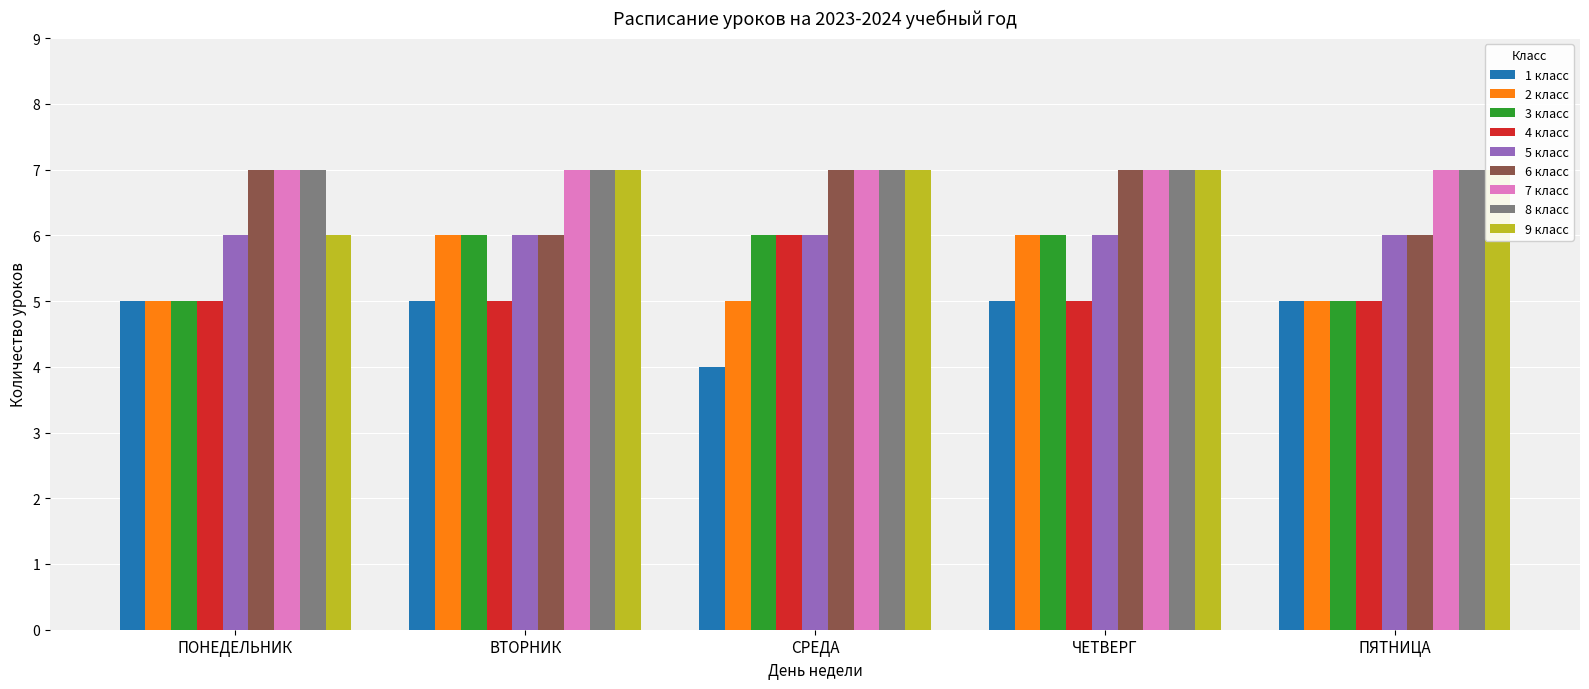

Reading right to left, list all the values displayed in this chart.

1 класс: ПЯТНИЦА=5	ЧЕТВЕРГ=5	СРЕДА=4	ВТОРНИК=5	ПОНЕДЕЛЬНИК=5
2 класс: ПЯТНИЦА=5	ЧЕТВЕРГ=6	СРЕДА=5	ВТОРНИК=6	ПОНЕДЕЛЬНИК=5
3 класс: ПЯТНИЦА=5	ЧЕТВЕРГ=6	СРЕДА=6	ВТОРНИК=6	ПОНЕДЕЛЬНИК=5
4 класс: ПЯТНИЦА=5	ЧЕТВЕРГ=5	СРЕДА=6	ВТОРНИК=5	ПОНЕДЕЛЬНИК=5
6 класс: ПЯТНИЦА=6	ЧЕТВЕРГ=7	СРЕДА=7	ВТОРНИК=6	ПОНЕДЕЛЬНИК=7
9 класс: ПЯТНИЦА=7	ЧЕТВЕРГ=7	СРЕДА=7	ВТОРНИК=7	ПОНЕДЕЛЬНИК=6